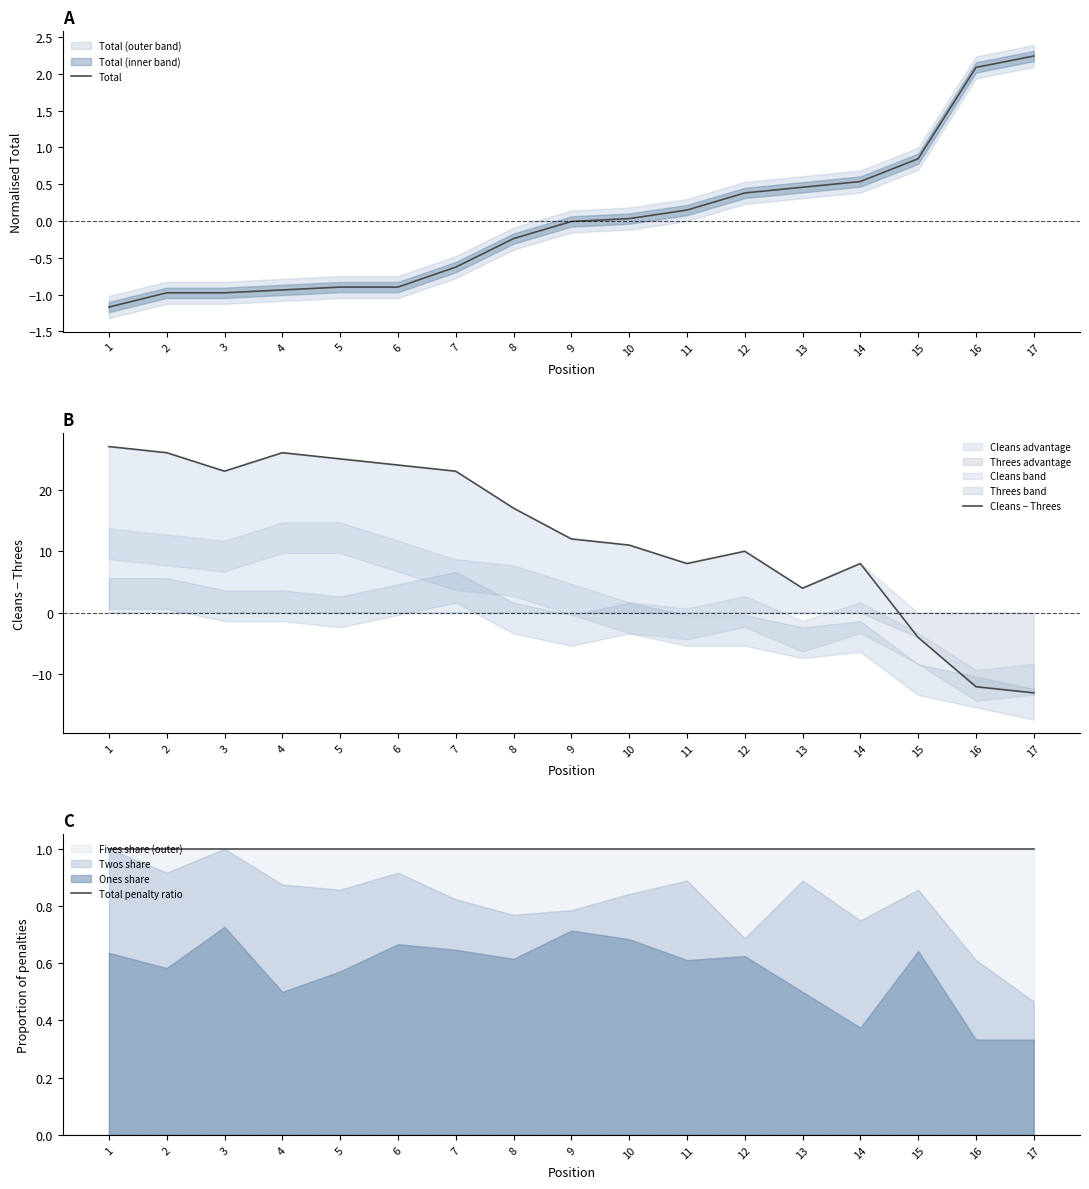

How many values in Cleans − Threes are below zero?

3